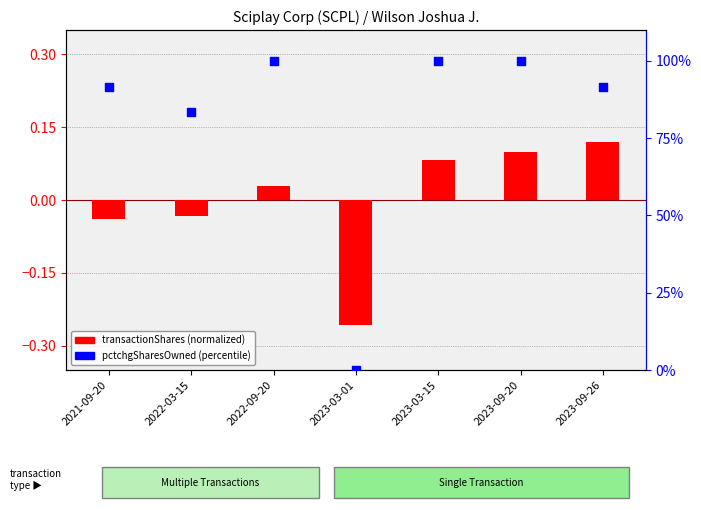

Which series has the largest total across all categories?

pctchgSharesOwned (percentile)